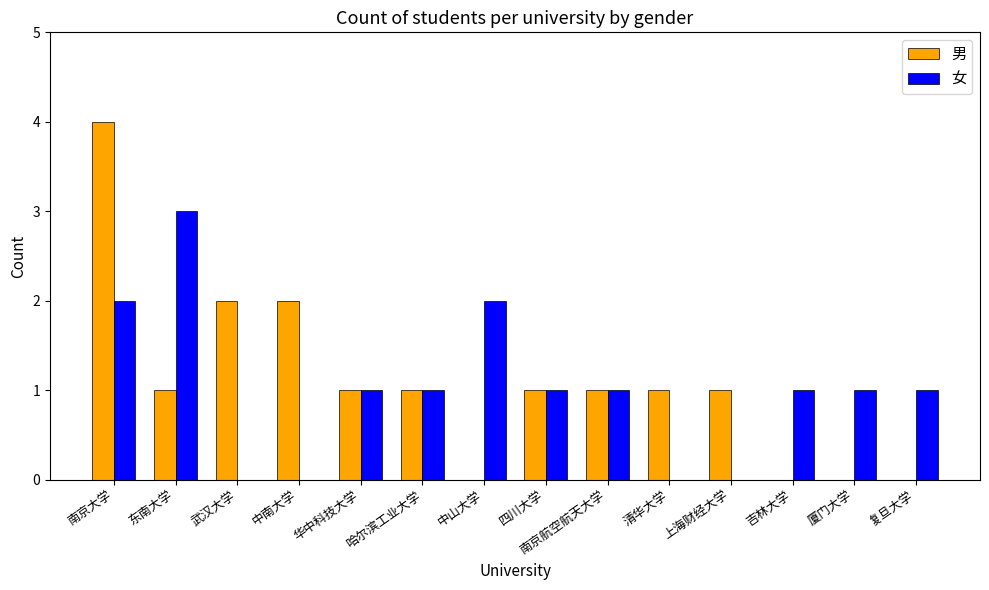

True or false: 女 has a value of 2 at 哈尔滨工业大学.

False